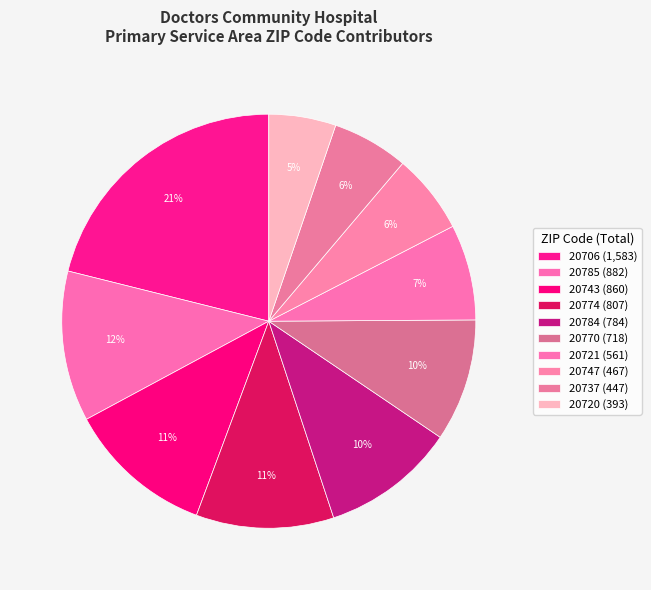

Count the number of slices in the pie.

10